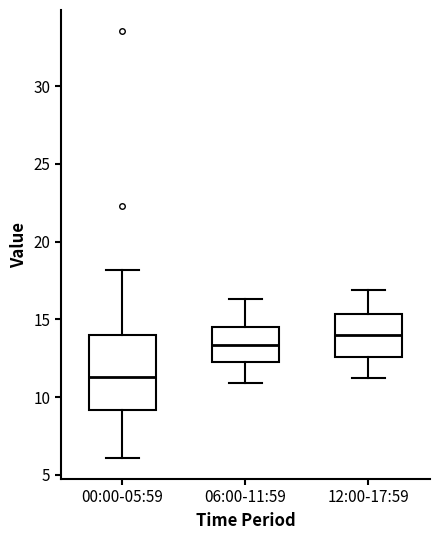

Where does the median line of the box for 12:00-17:59 sit on the y-axis? The values are not printed on the chart, so give them approximately, as read against the axis.

14.0